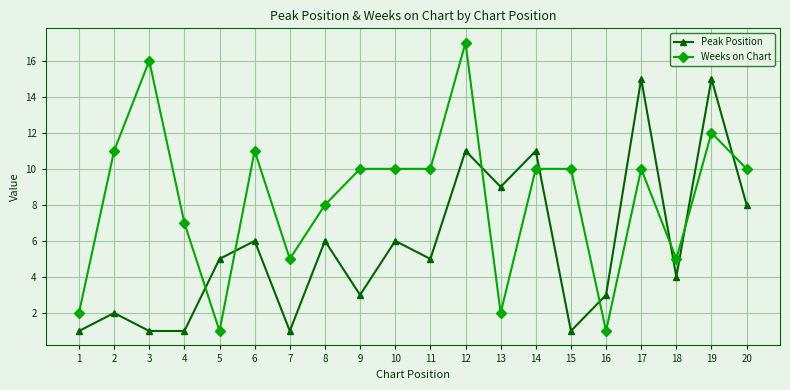

What is the value of the Weeks on Chart point at the 18th from the left?

5